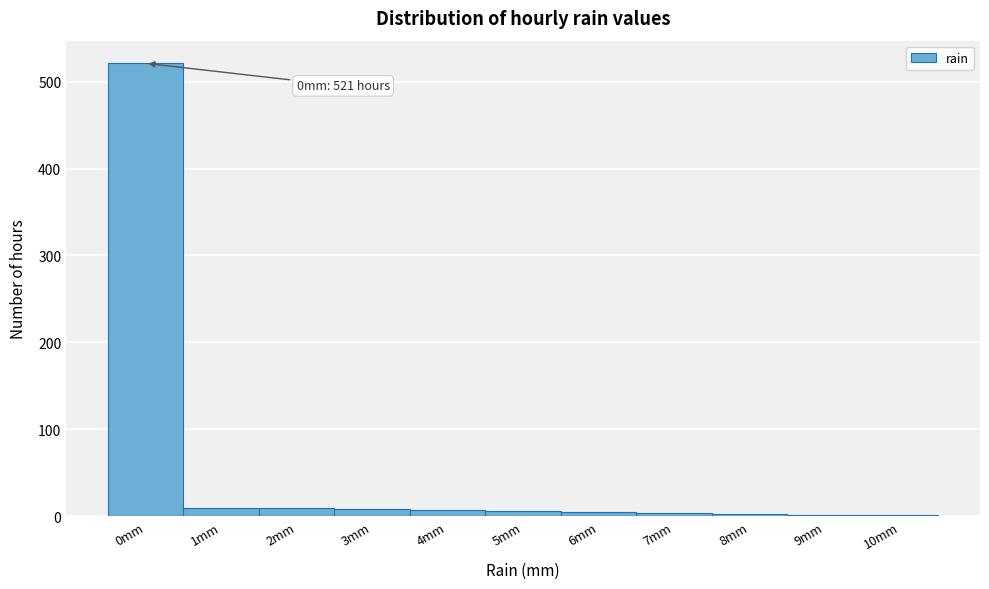

Is it true that the value at 0mm is 715?

False